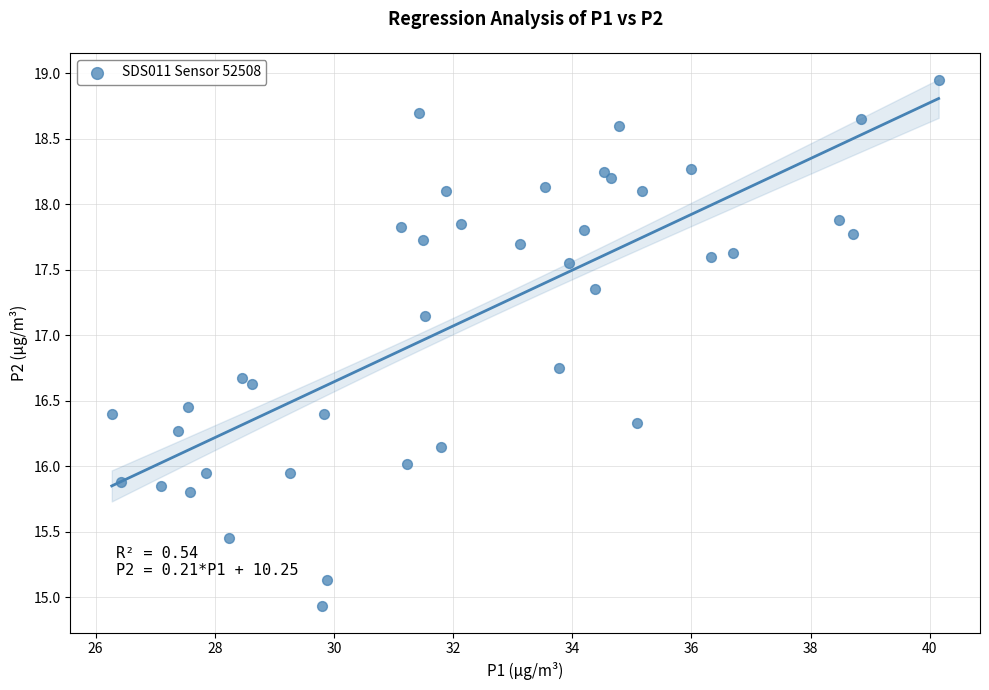

What is the range of X values (max minus min)?

13.9